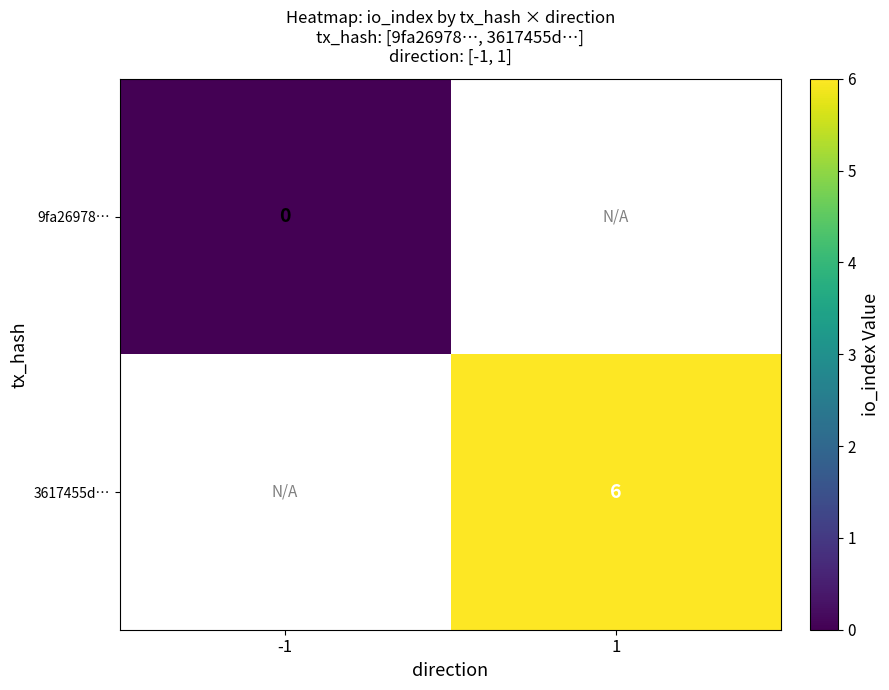

Which category has the highest value across all series?

1